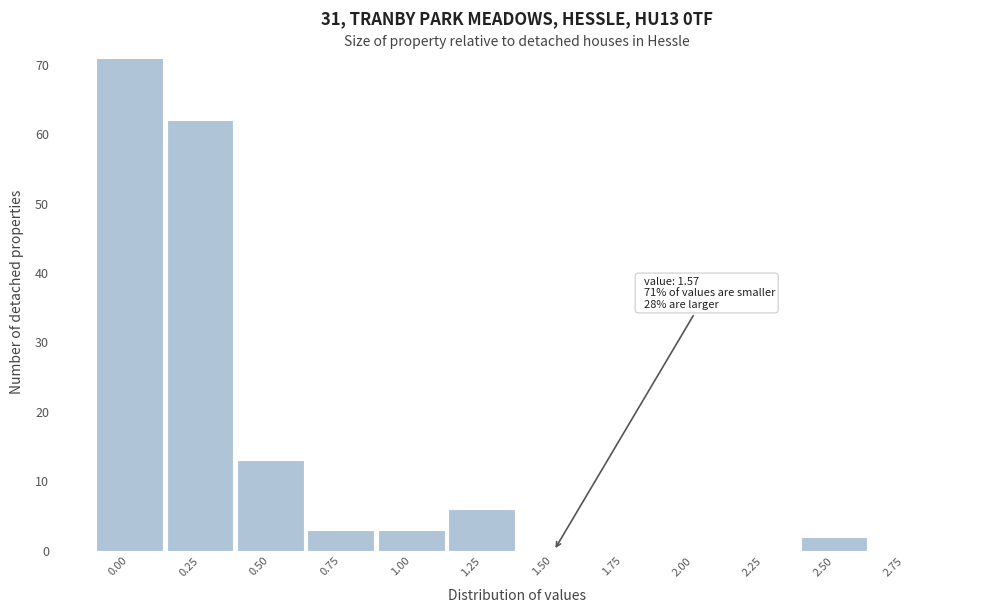

Reading left to right, list all the values displayed in this chart.

0.00=71	0.25=62	0.50=13	0.75=3	1.00=3	1.25=6	1.50=0	1.75=0	2.00=0	2.25=0	2.50=2	2.75=0